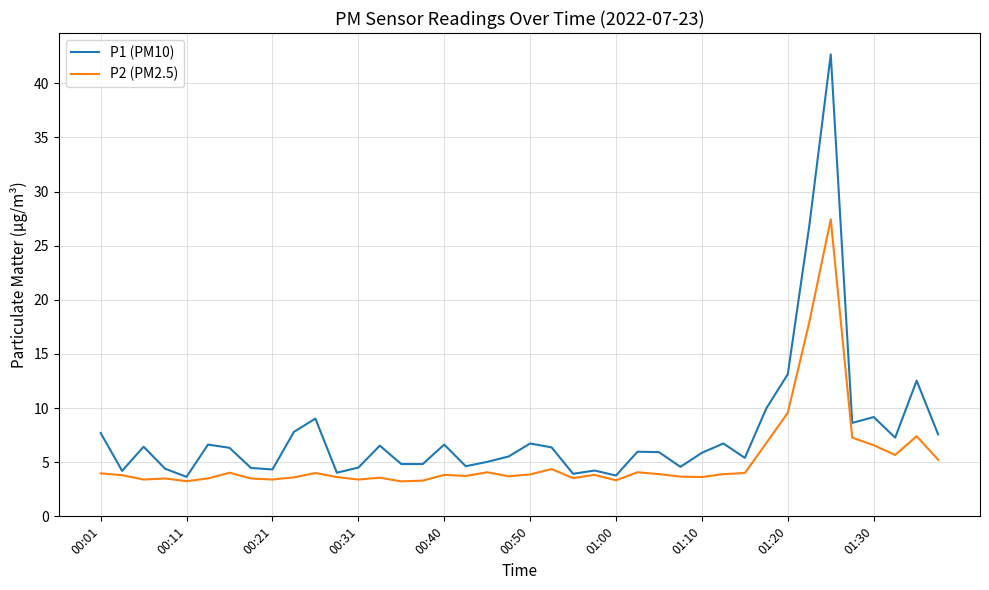

True or false: P1 (PM10) and P2 (PM2.5) cross at least once.

False